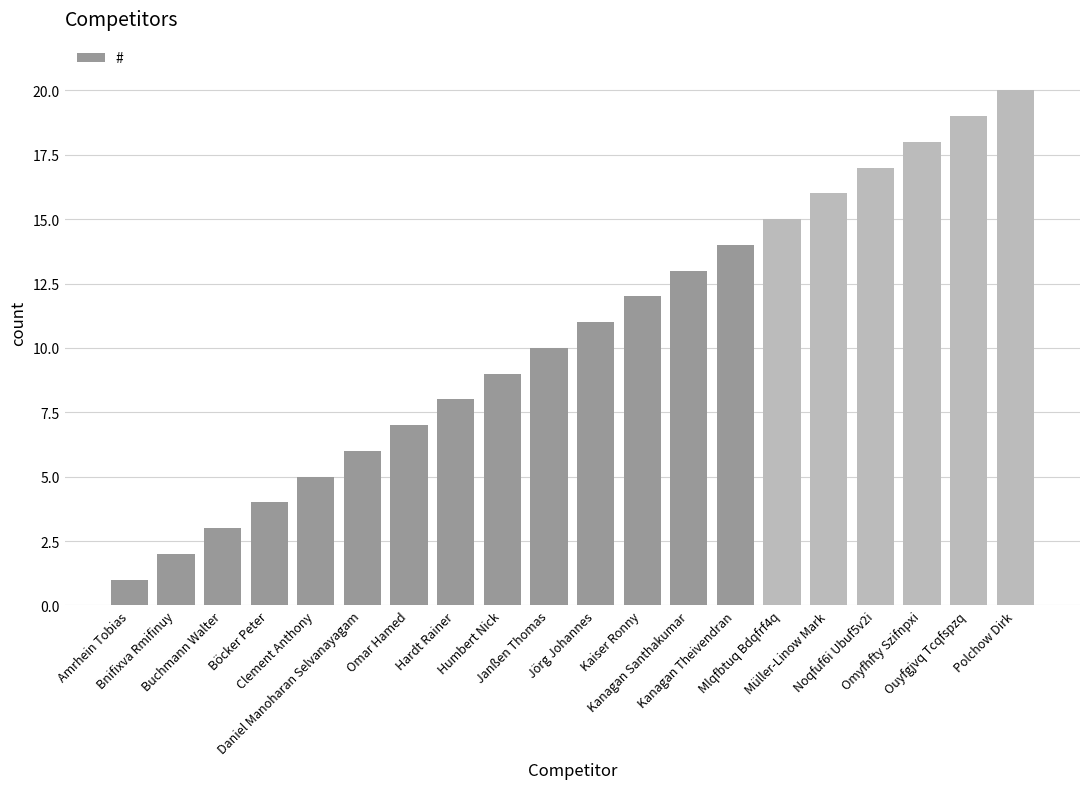

What is the minimum value shown in the chart?

1